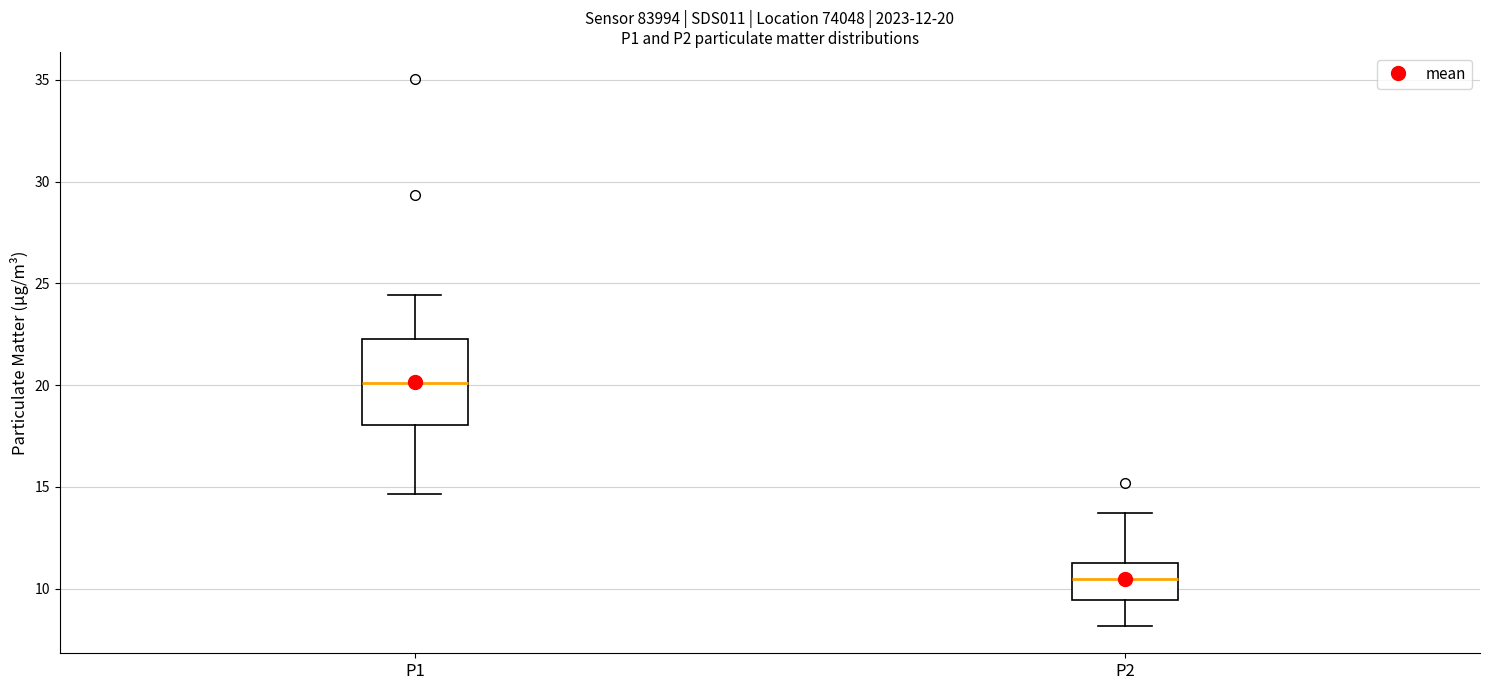

Comparing the boxes themselves (not the whiskers), which one is the tallest?

P1